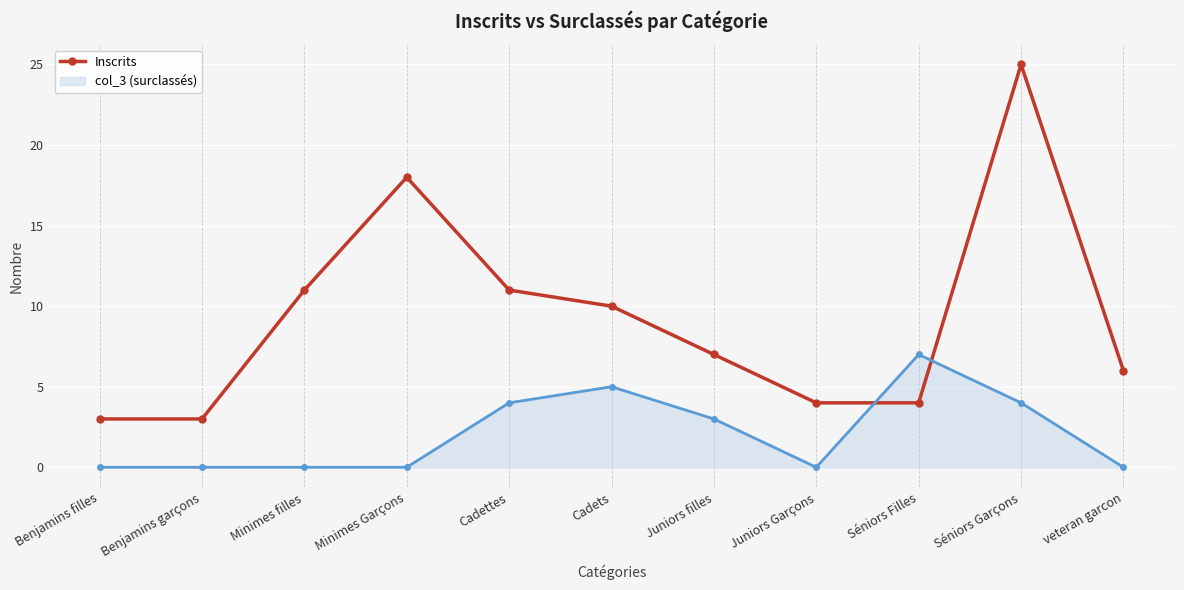

What is the label of the 6th point from the right?

Cadets